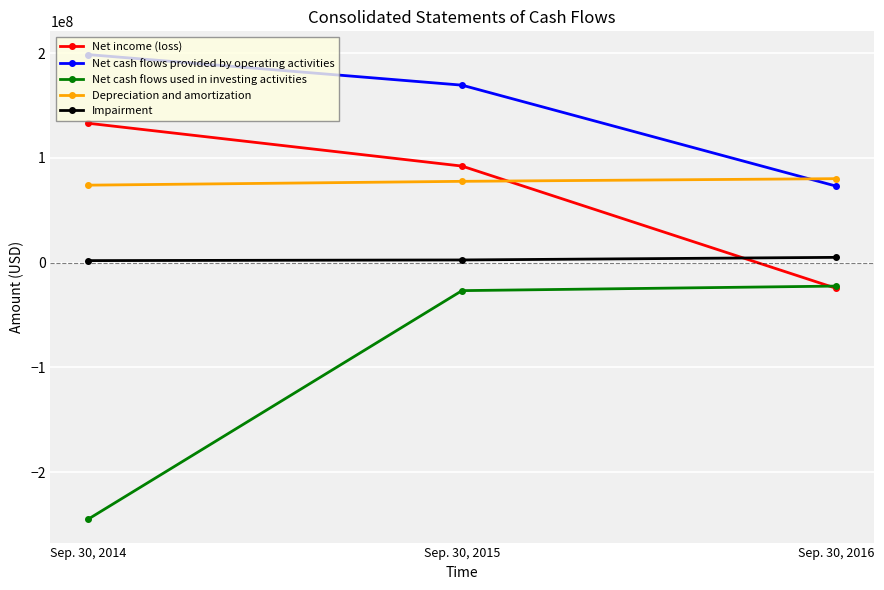

What is the average value of the Depreciation and amortization series?

77206333